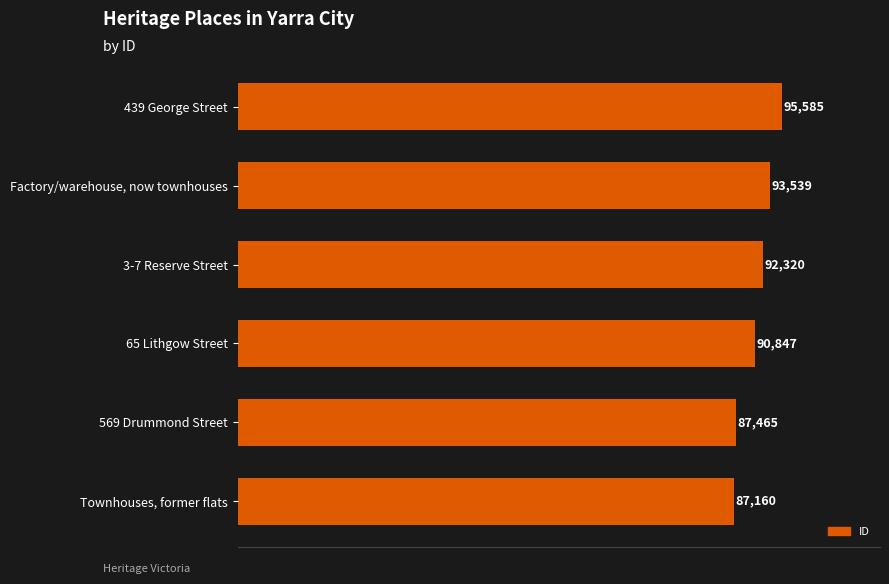

True or false: the data shows 156165 at 439 George Street.

False